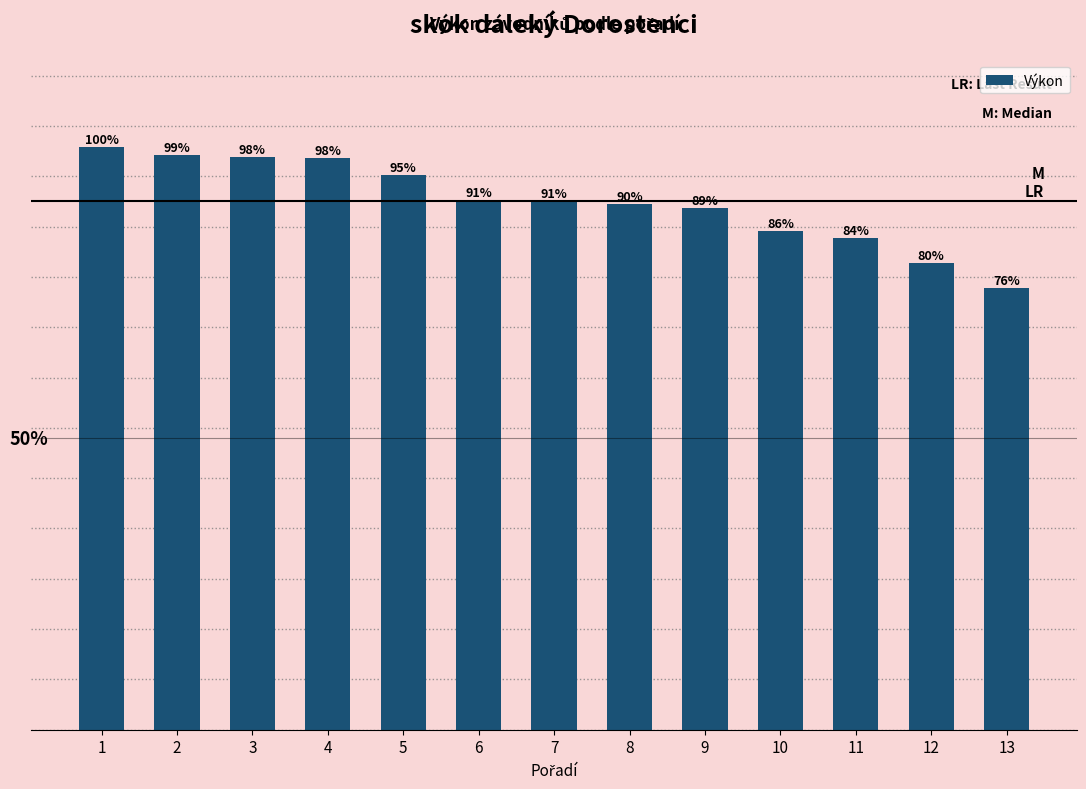

Are the bars horizontal?

No